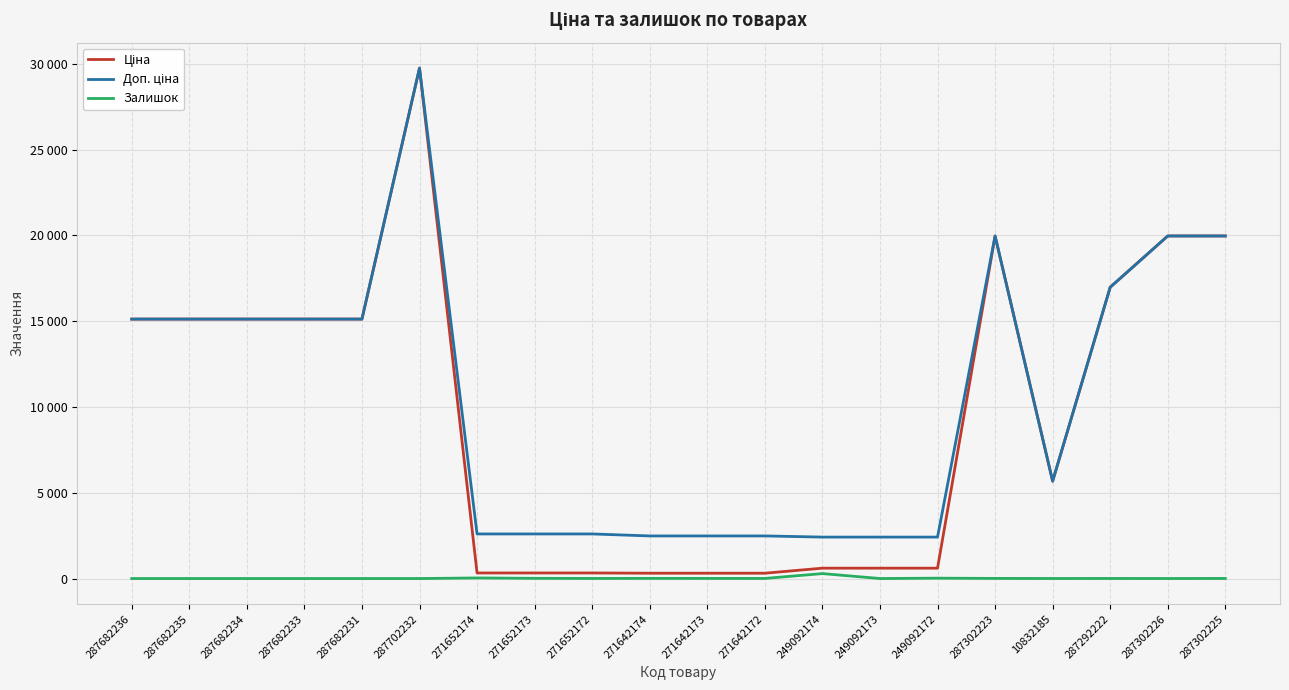

What is the label of the 6th point from the left?

287702232